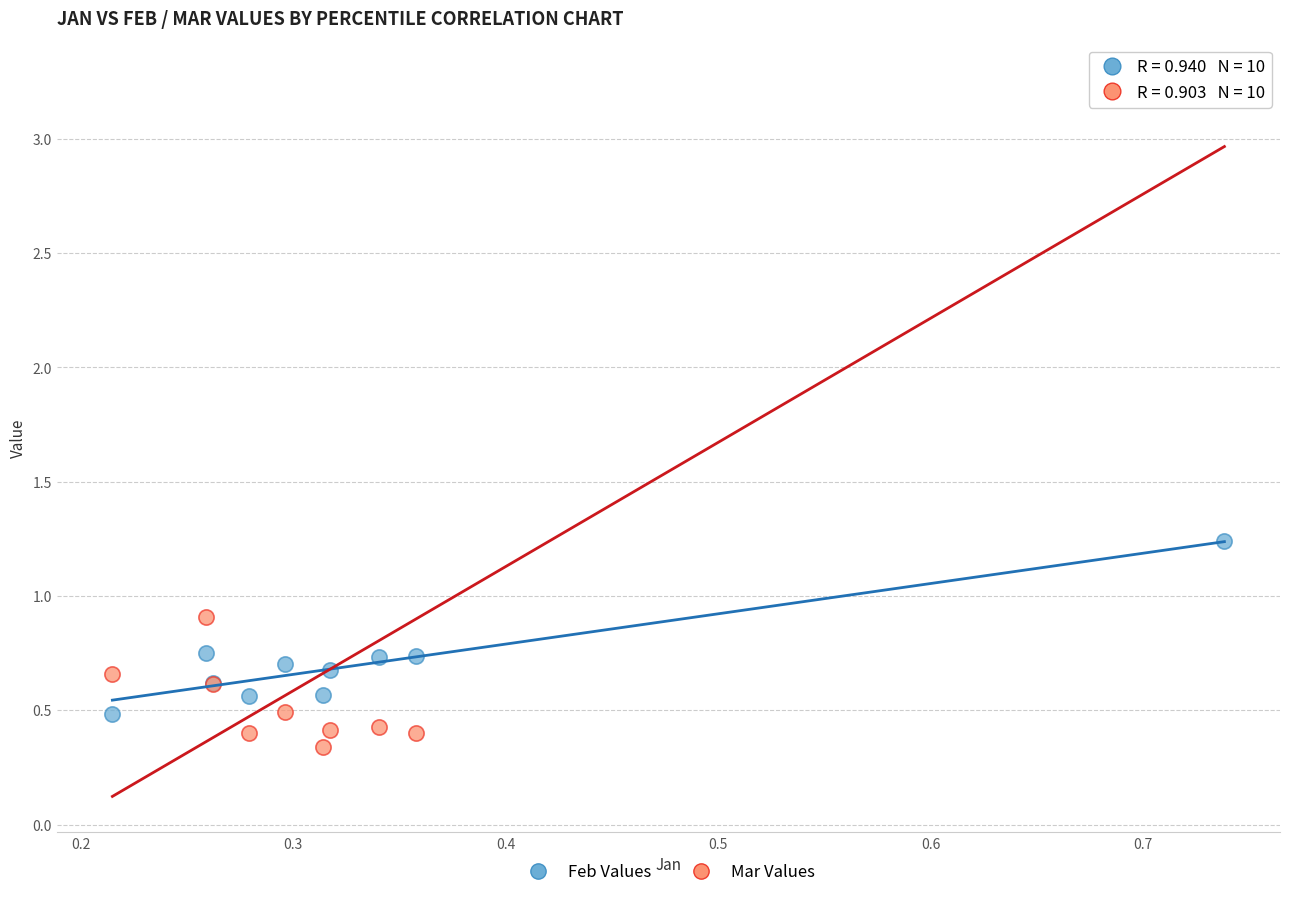

Which series contains the lowest Y value?

Mar Values